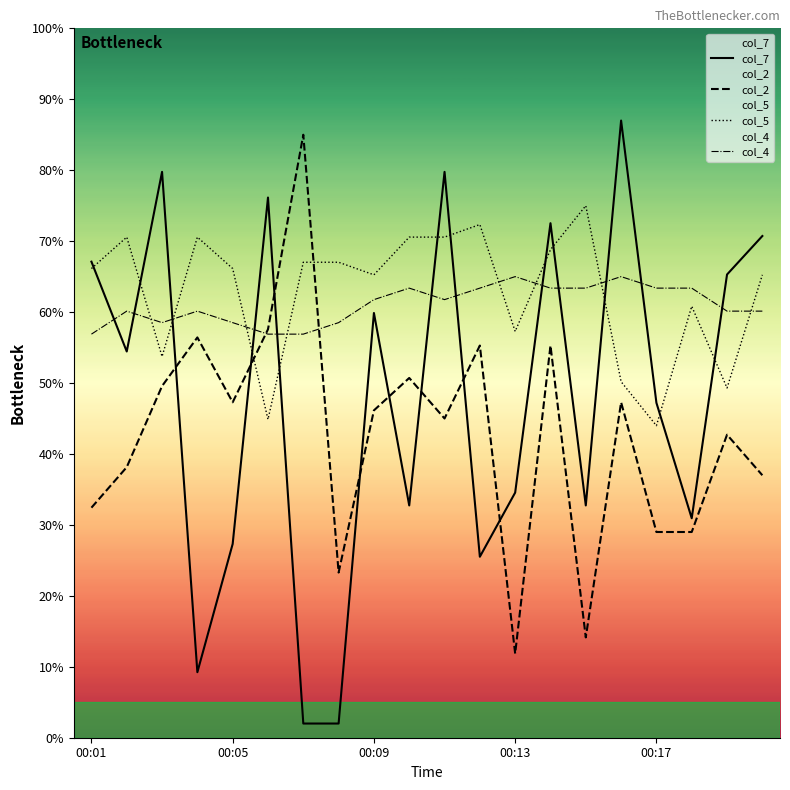

How many times do col_5 and col_7 cross each other?

12